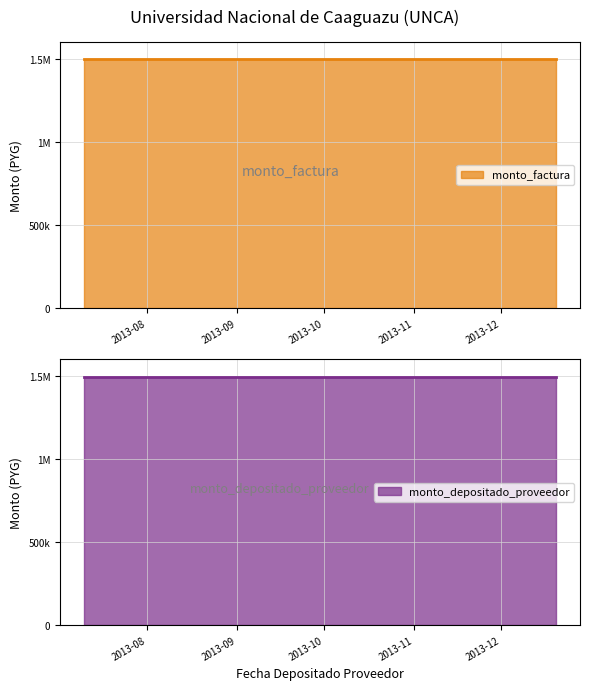

Is it true that monto_depositado_proveedor equals 2297373 at 2013-08-14?

False